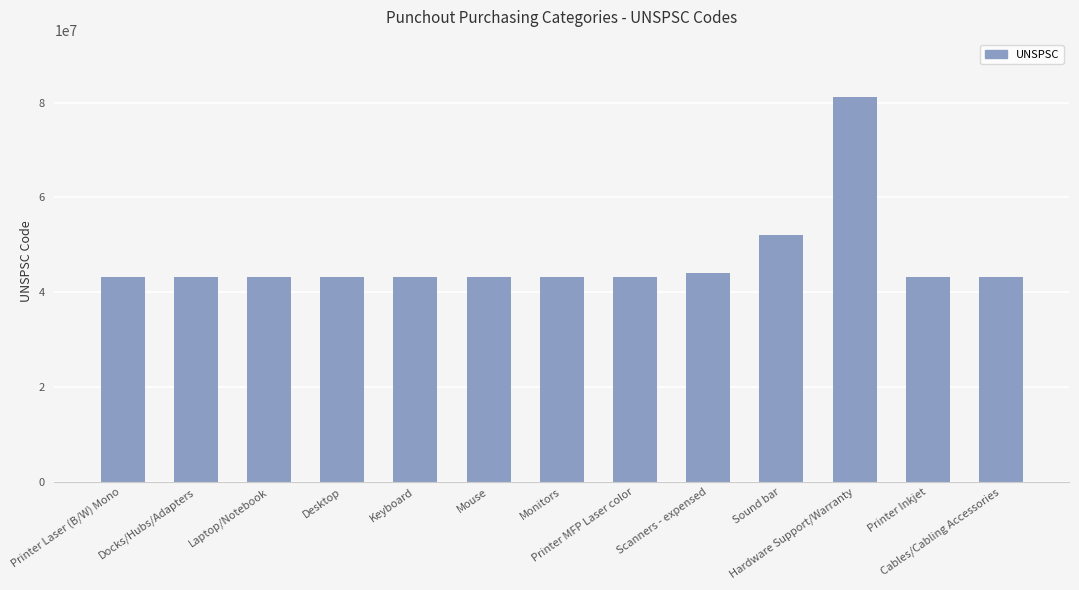

Does the chart contain stacked bars?

No